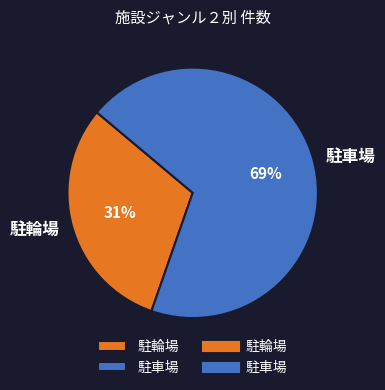

To the nearest percent, what is the difference between the largest and smallest slice percentages?

38%